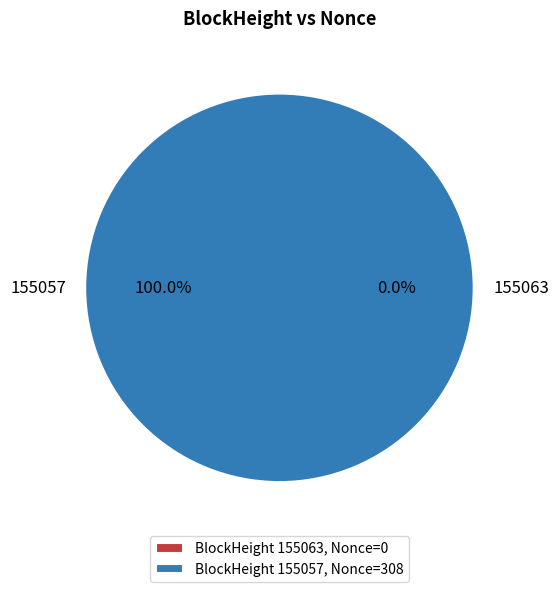

What percentage is the 155057 slice, to the nearest percent?

100%